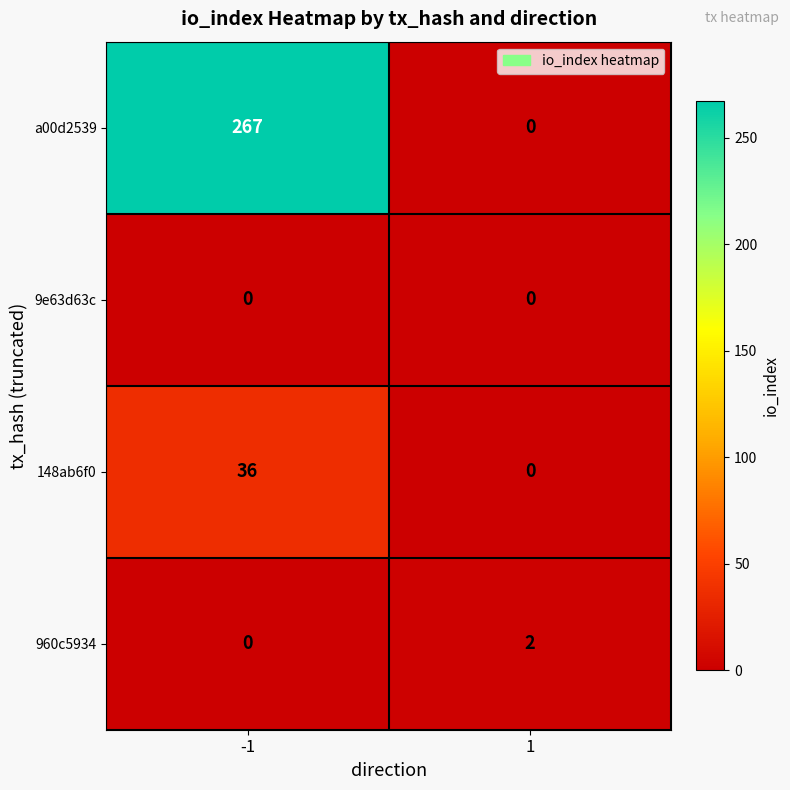

List the series in order of their peak value, lowest first.

9e63d63c, 960c5934, 148ab6f0, a00d2539